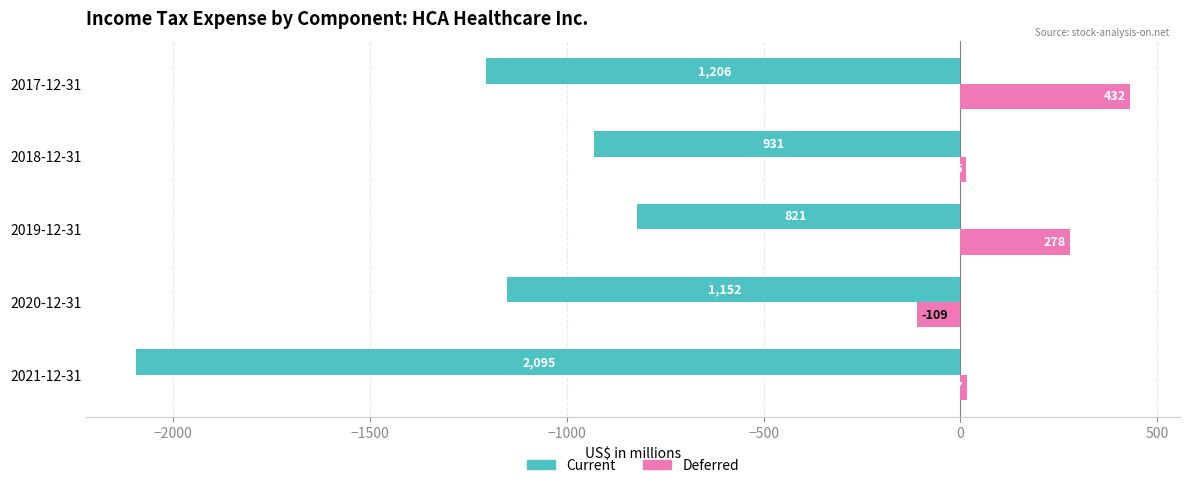

What is the difference between the maximum and minimum values in the Deferred series?

541